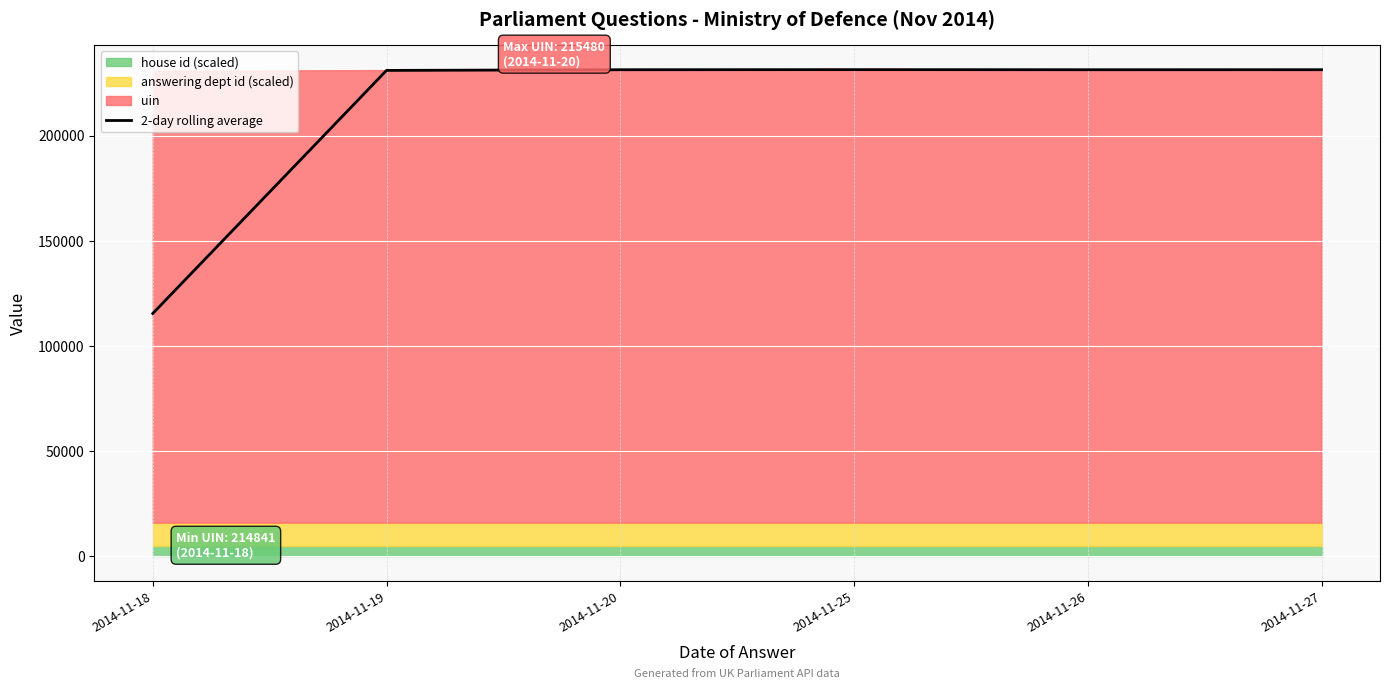

Where is the first local minimum?

2014-11-26